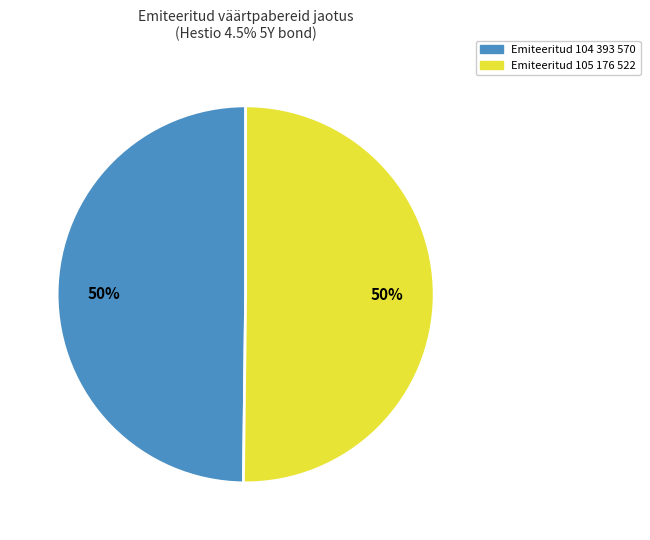

To the nearest percent, what is the average slice percentage?

50%